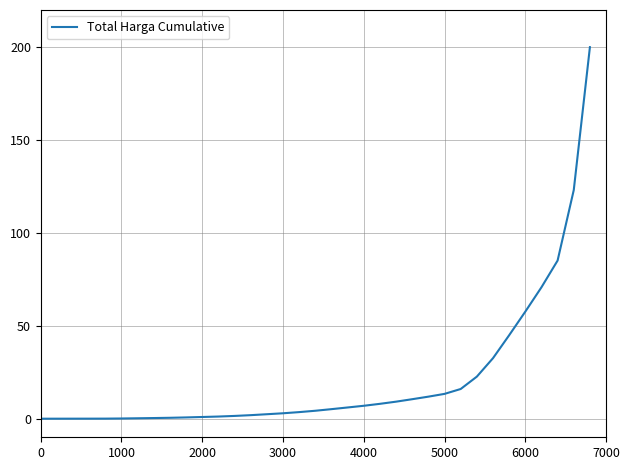

What is the maximum value shown in the chart?

200.0